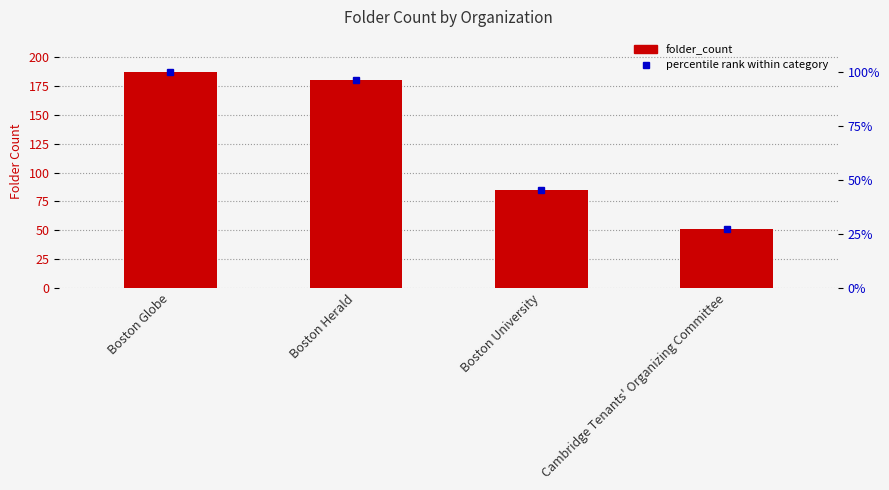

Rank the categories by value from highest to lowest.

Boston Globe, Boston Herald, Boston University, Cambridge Tenants' Organizing Committee